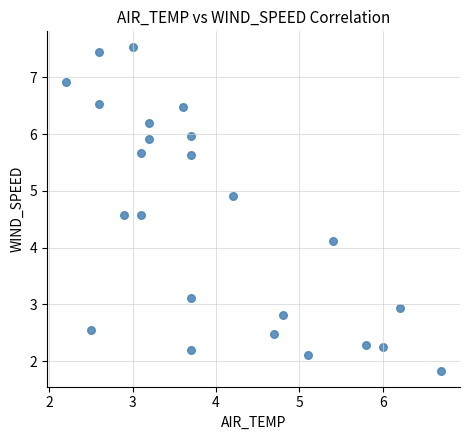

What Y value in the scatter plot is closest to 4?

4.1